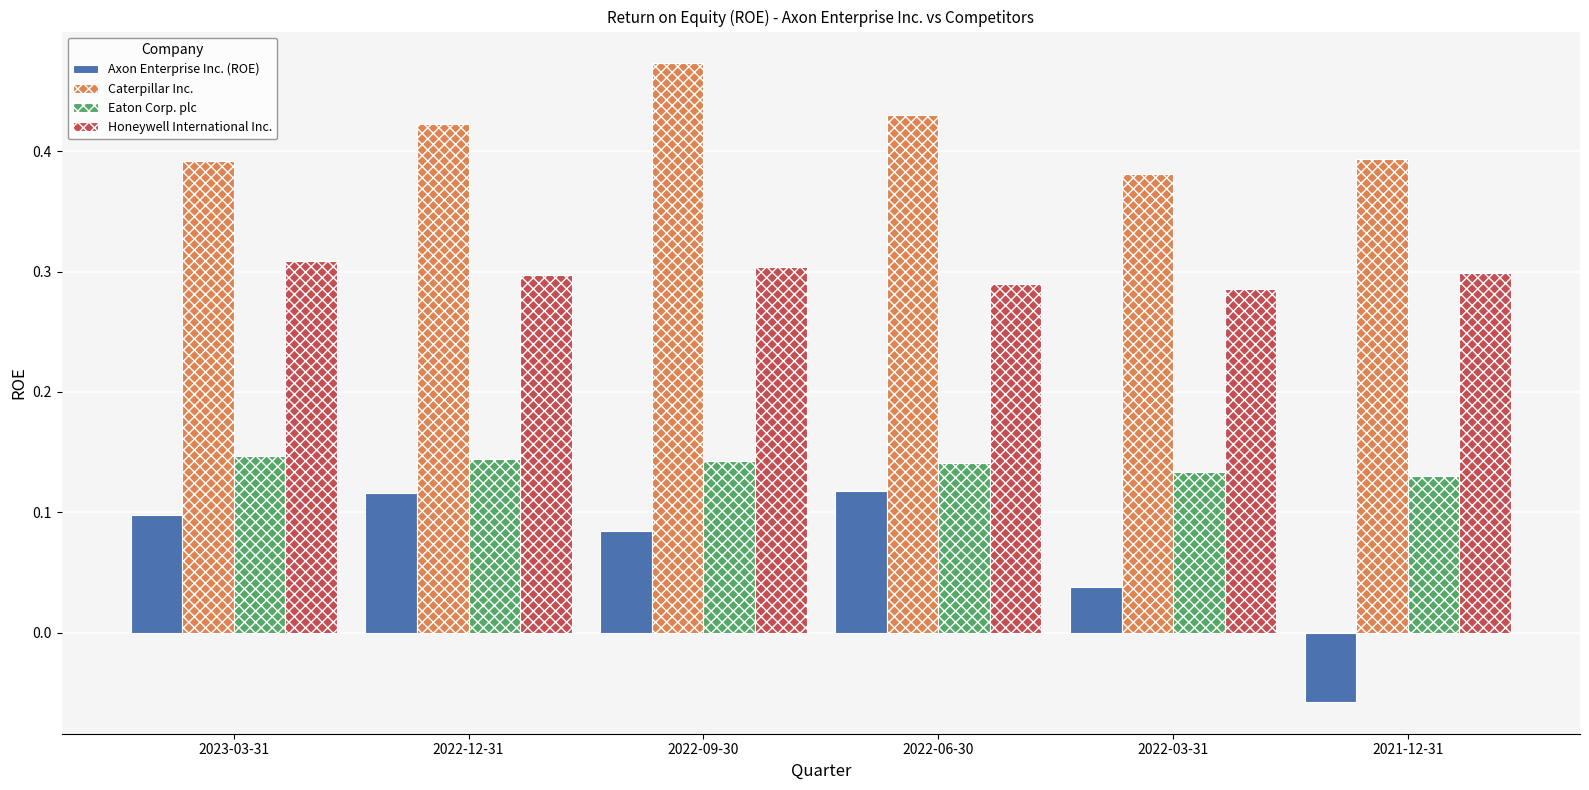

Which series changed the most between 2022-09-30 and 2022-03-31?

Caterpillar Inc.